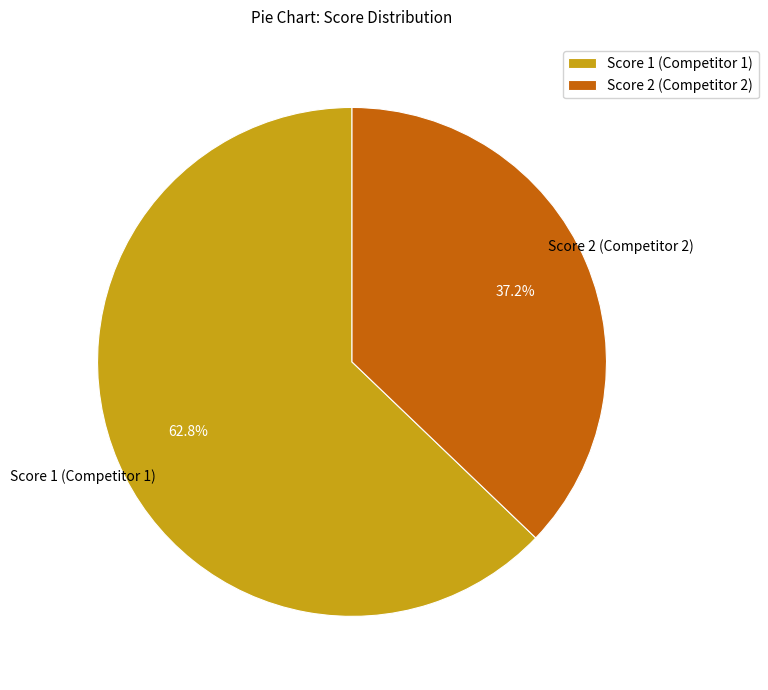

To the nearest percent, what is the average slice percentage?

50%